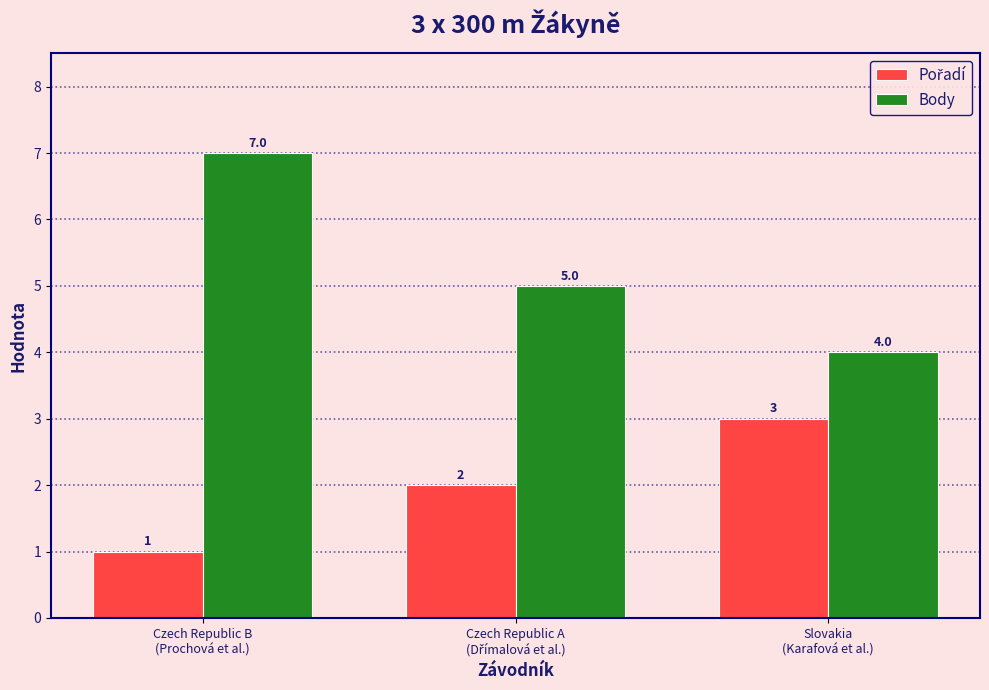

Count the Body values in the range 4 to 7.

3